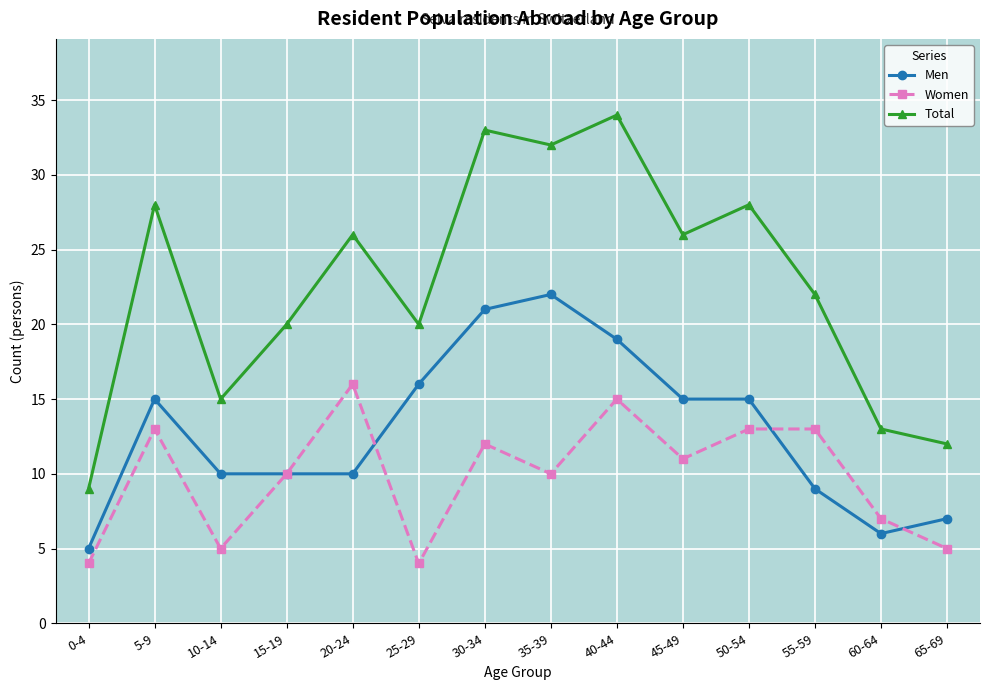

Rank the series by their average value, from highest to lowest.

Total, Men, Women